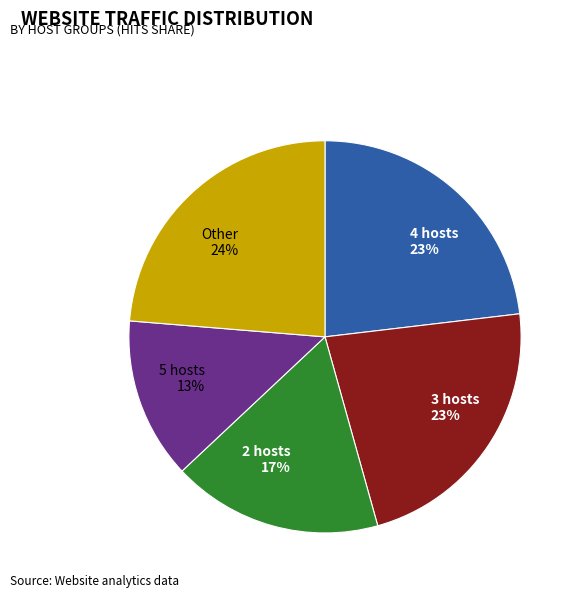

To the nearest percent, what portion does 4 hosts 23% represent?

23%